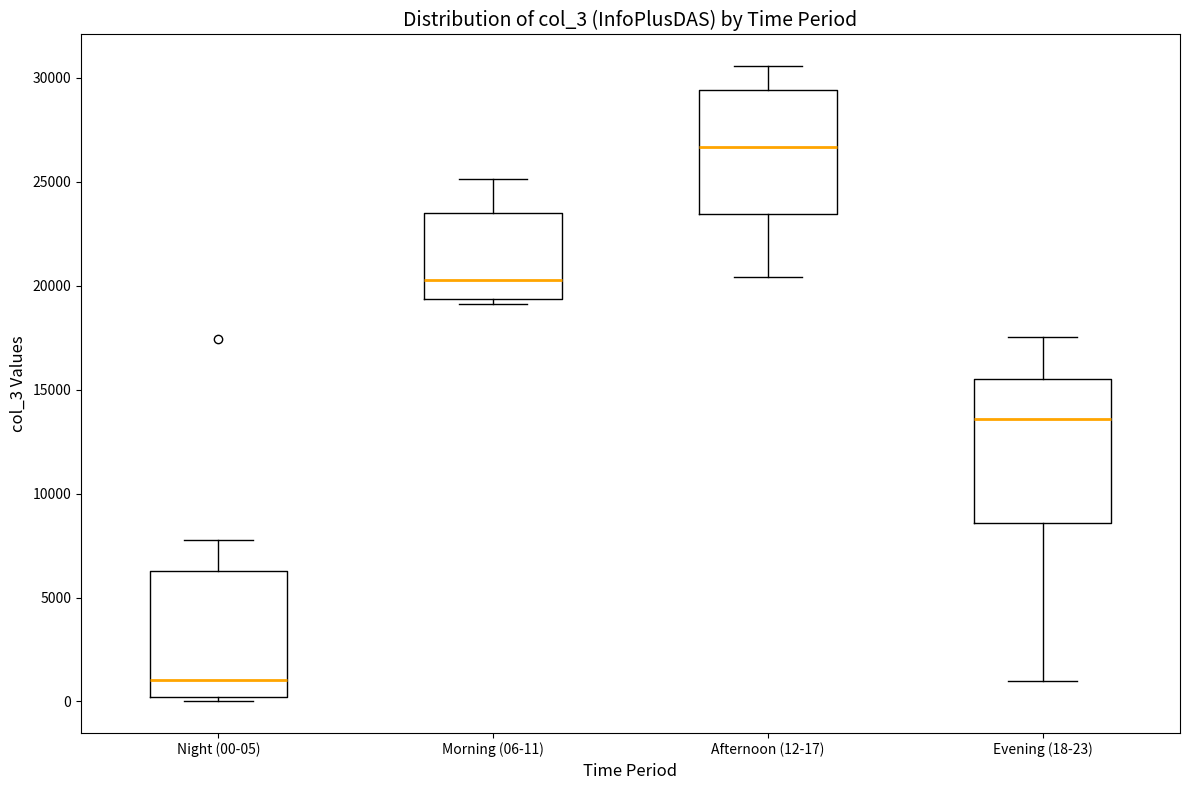

Reading left to right, read every box against the y-axis: the position of its median line, the range the box covers, and the ends of its whiskers. The values are not printed on the chart, so give them approximately, as read against the axis.

Night (00-05): median 1000, box 0 to 6500, whiskers 0 (just below the box's lower edge) to 8000
Morning (06-11): median 20500, box 19500 to 23500, whiskers 19000 to 25000
Afternoon (12-17): median 26500, box 23500 to 29500, whiskers 20500 to 30500
Evening (18-23): median 13500, box 8500 to 15500, whiskers 1000 to 17500